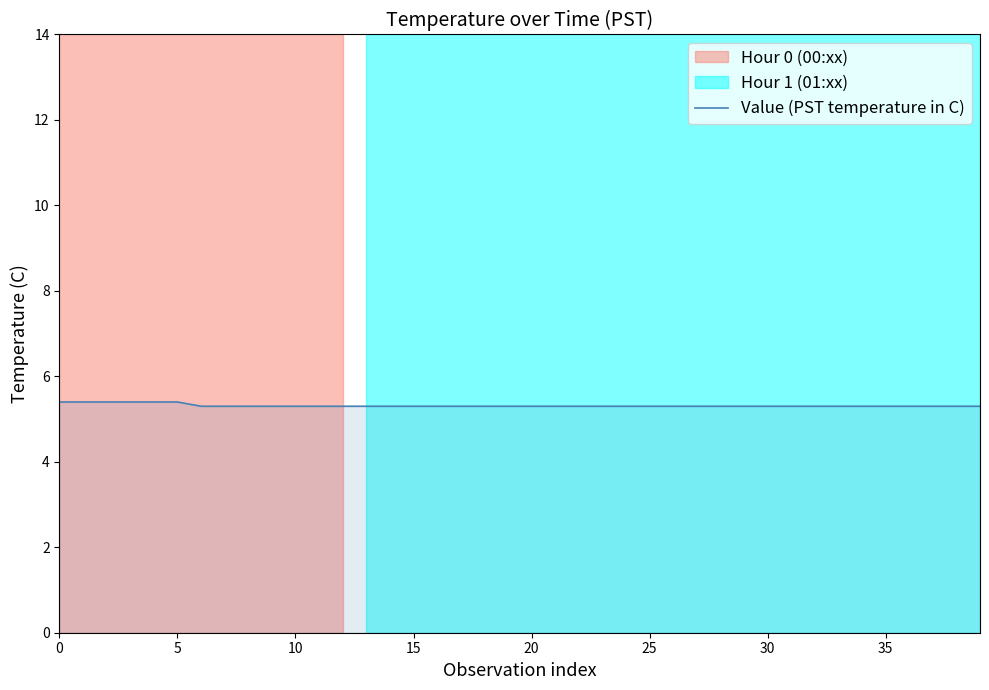

What is the maximum value shown in the chart?

5.4